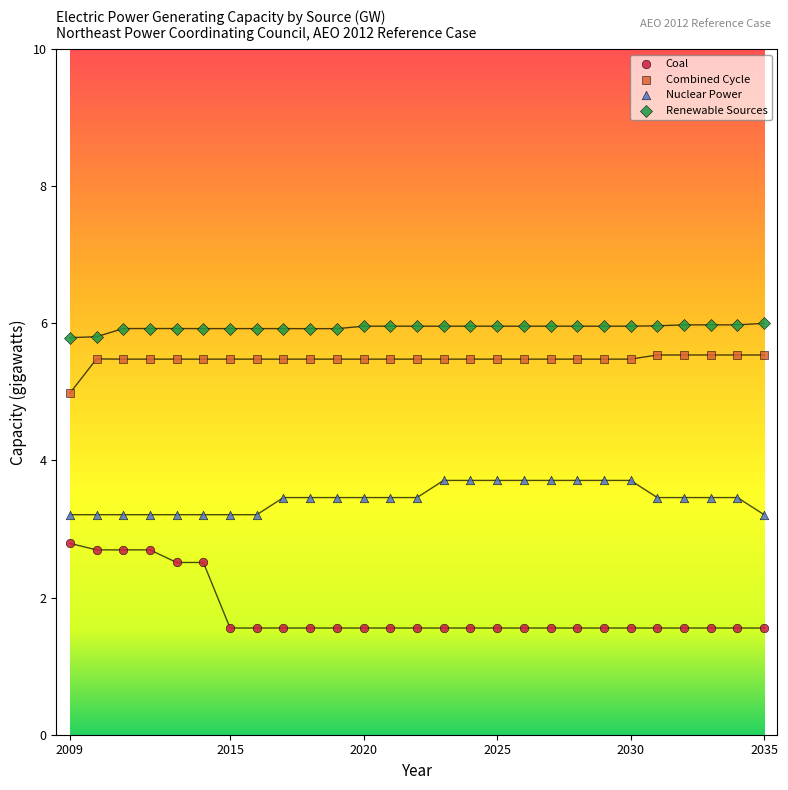

What are all the series names shown in the legend?

Coal, Combined Cycle, Nuclear Power, Renewable Sources